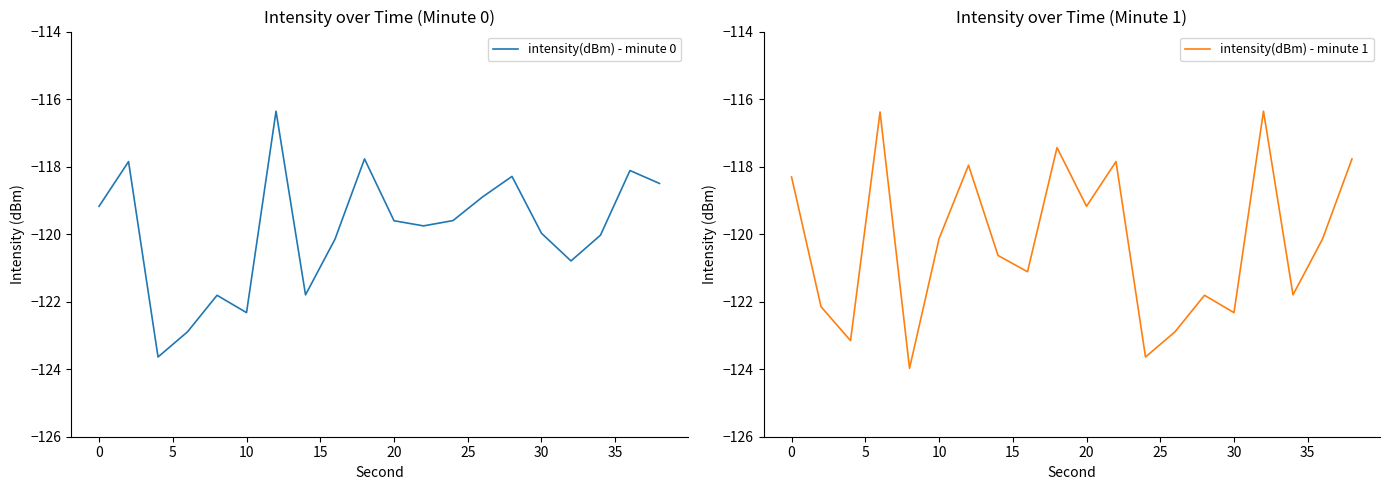

Where does the intensity(dBm) - minute 1 series first go above -120?

0